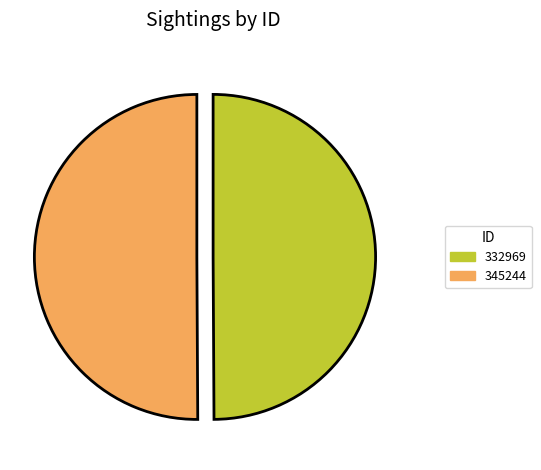

The 332969 slice represents 43% of the pie. True or false?

False